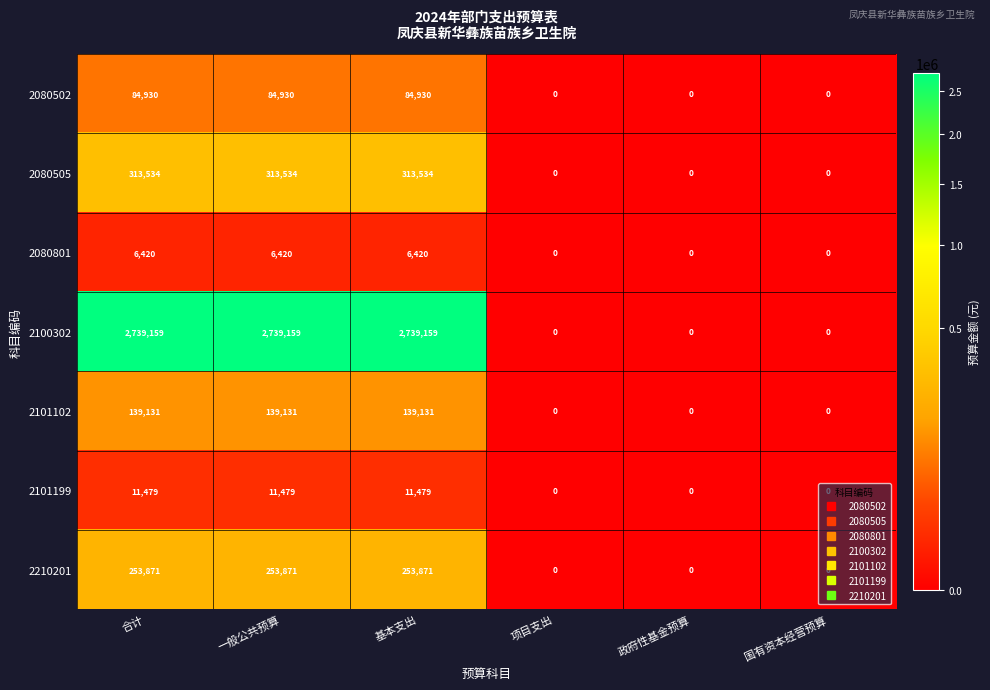

How many 2101102 values are between 0 and 139131?

6